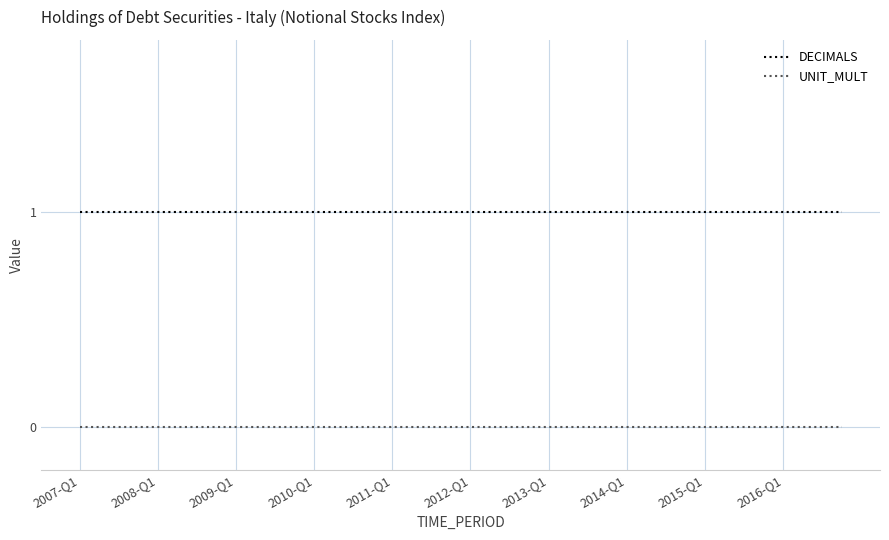

List the series in order of their overall mean, highest first.

DECIMALS, UNIT_MULT